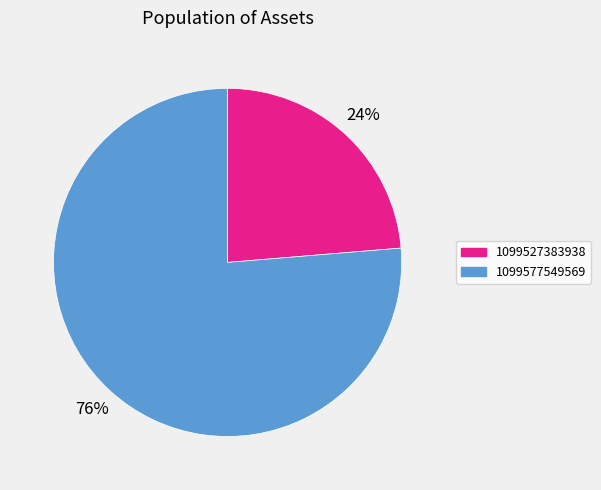

How many segments does this pie chart have?

2